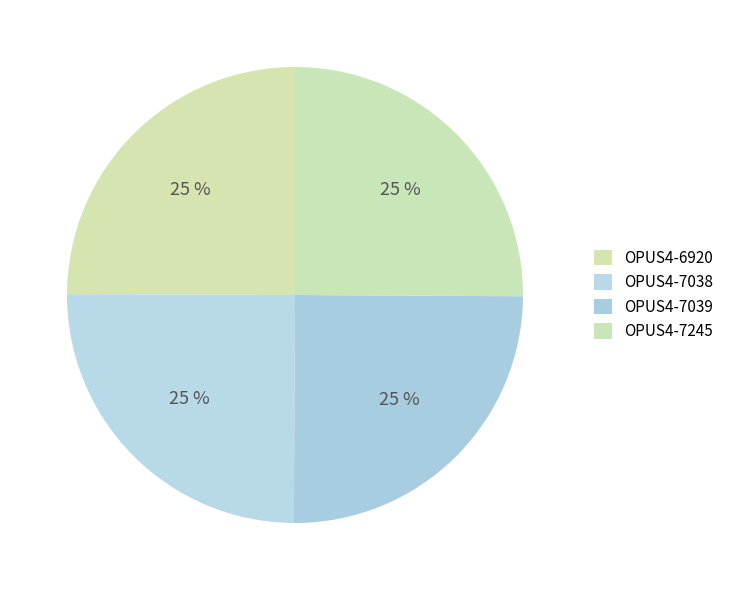

Is it true that OPUS4-6920 is 39% of the pie?

False